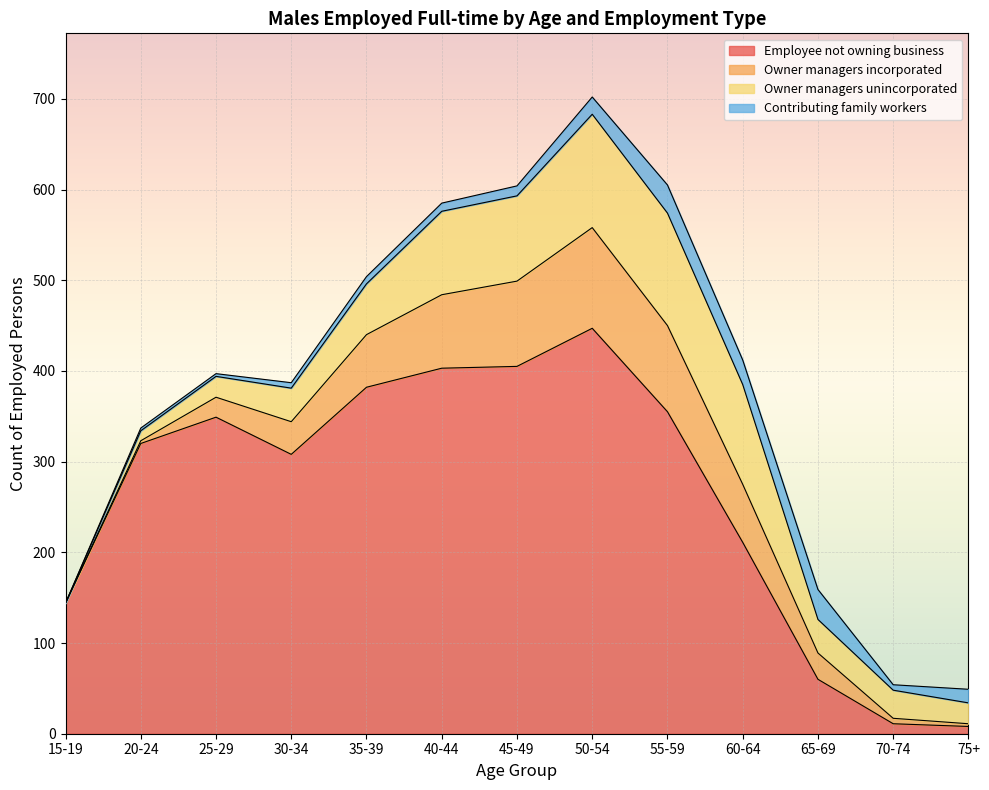

Which series has the widest spread of values?

Employee not owning business